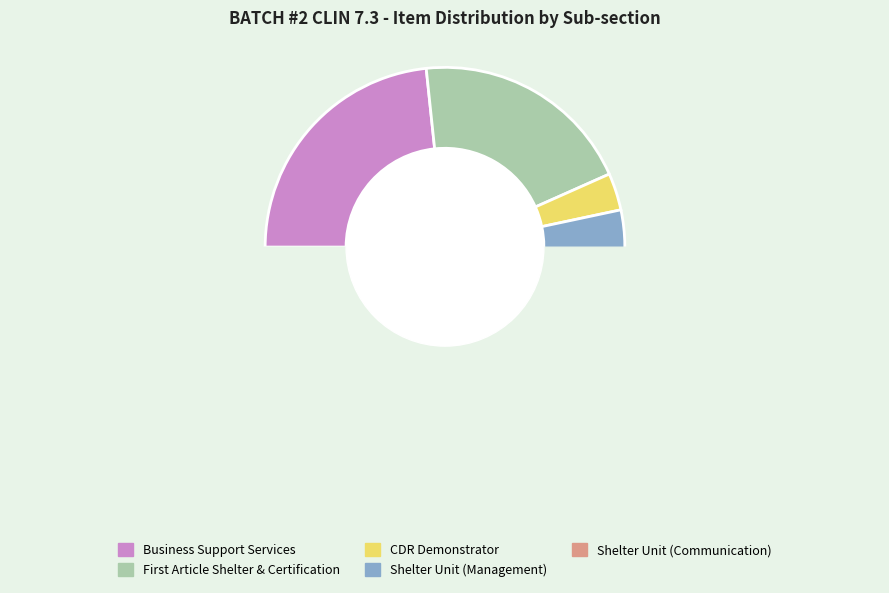

Does CDR Demonstrator represent more than half of the total?

No